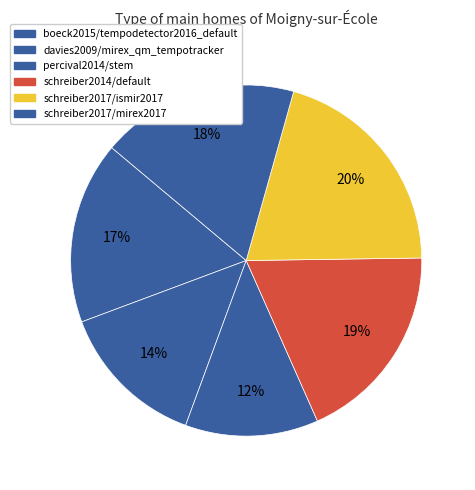

To the nearest percent, what percentage of the pie is percival2014/stem?

12%